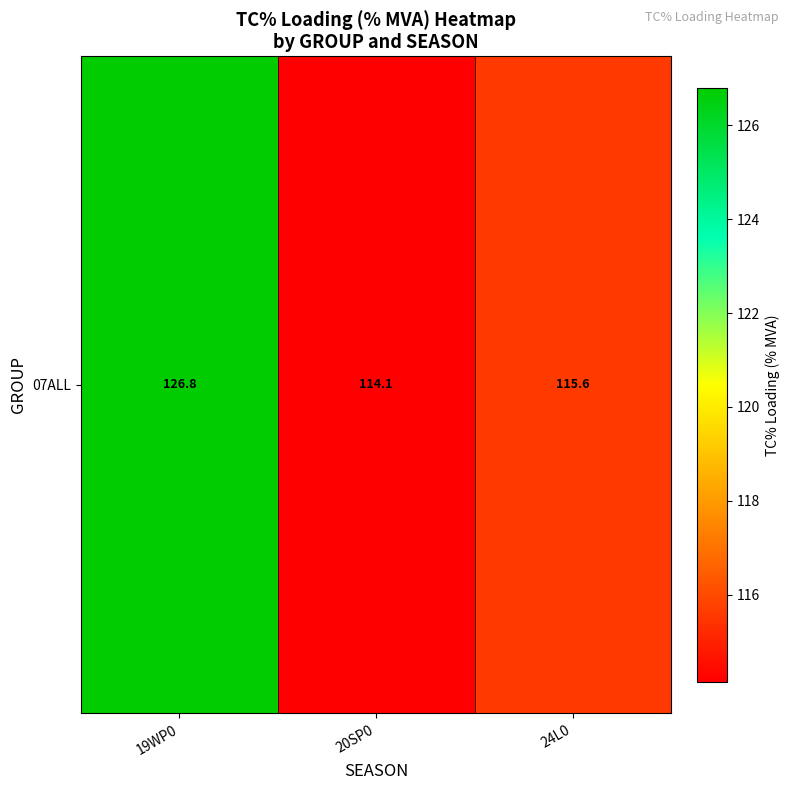

Rank the categories by value from lowest to highest.

20SP0, 24L0, 19WP0